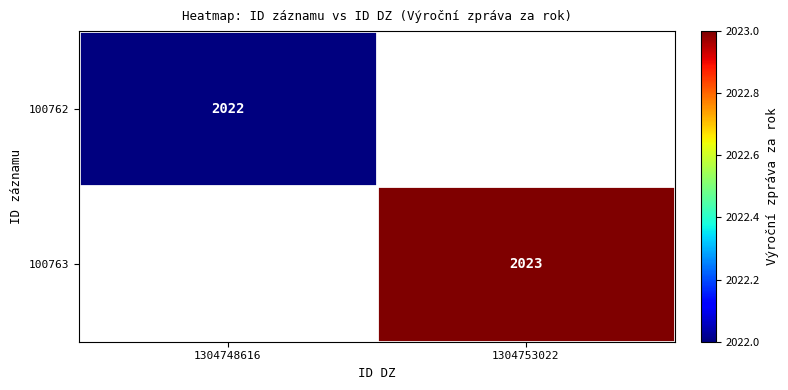

At how many categories does at least one series exceed 2022?

1